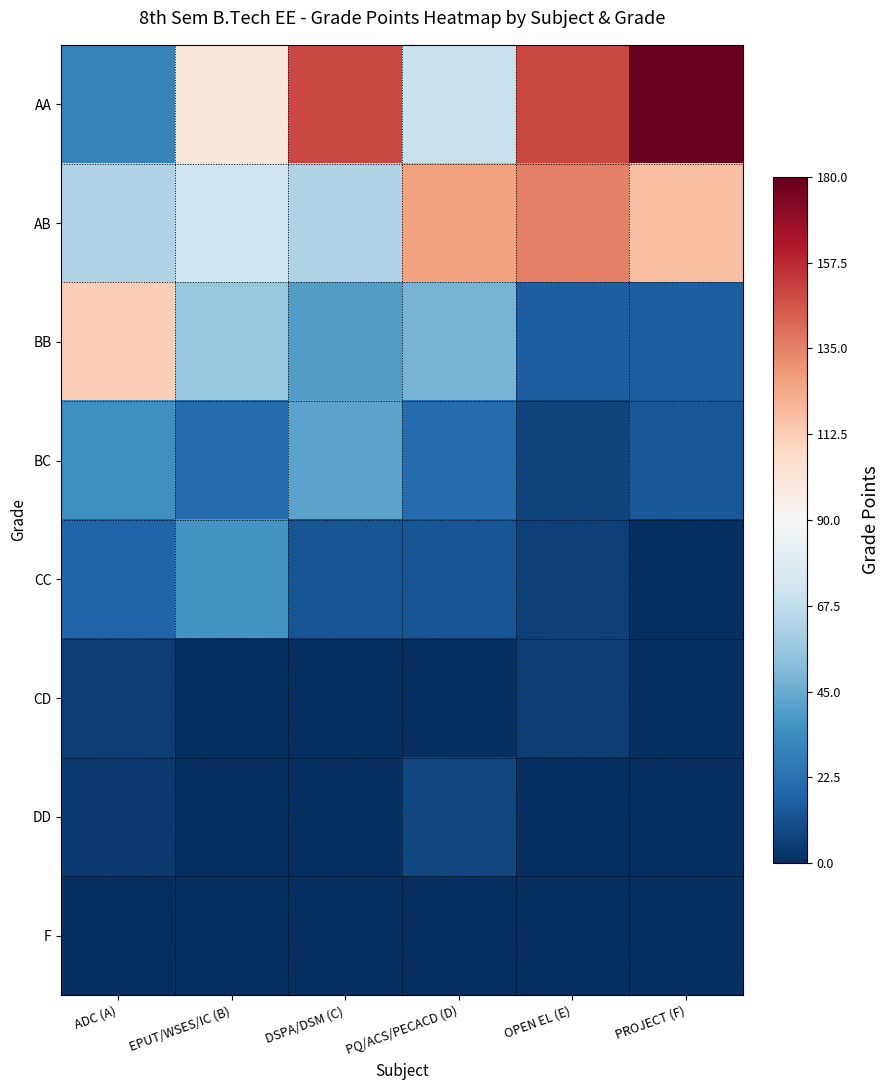

What is the spread (max minus min) of values at DSPA/DSM (C)?

150